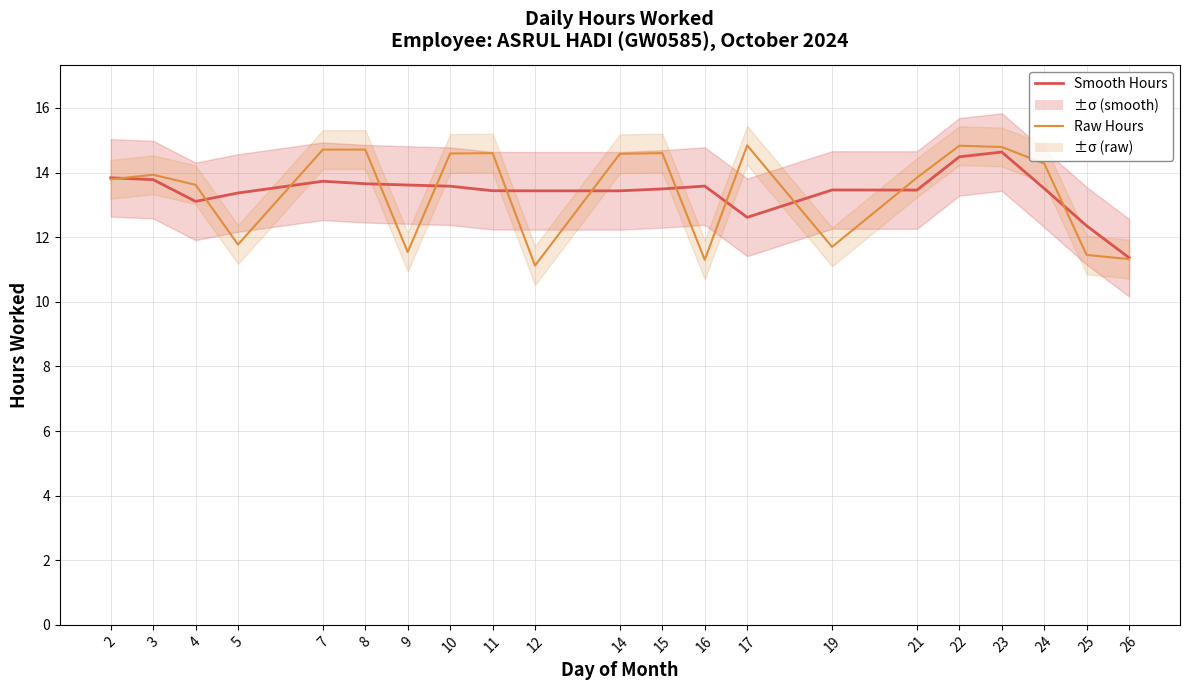

How many values in the Hours Worked series are below 13?

3